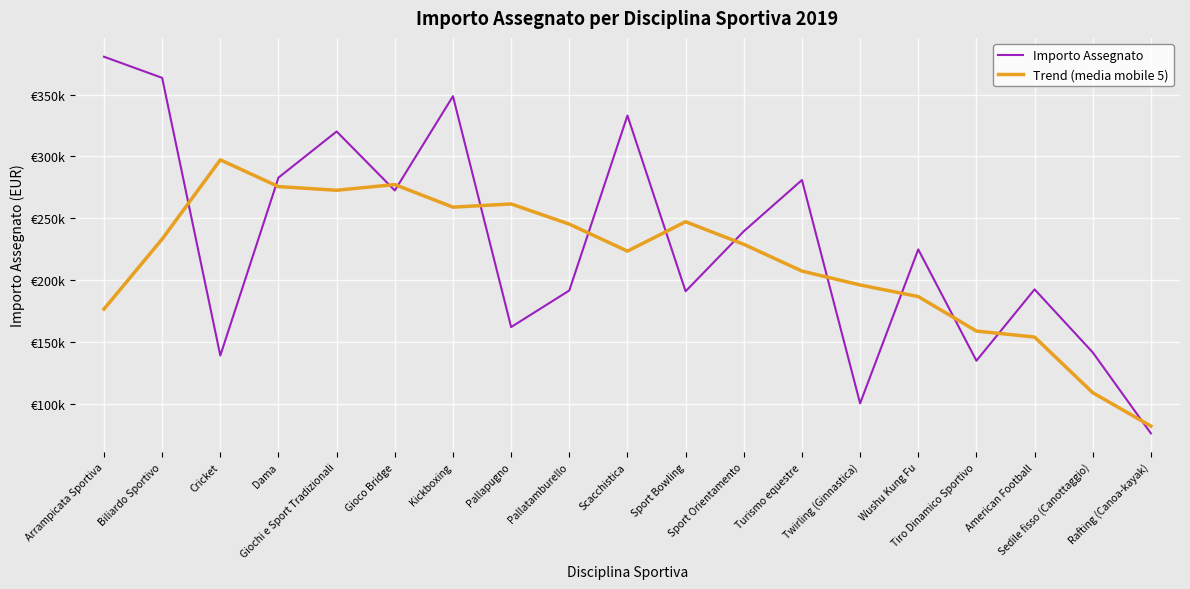

What are all the series names shown in the legend?

Importo Assegnato, Trend (media mobile 5)